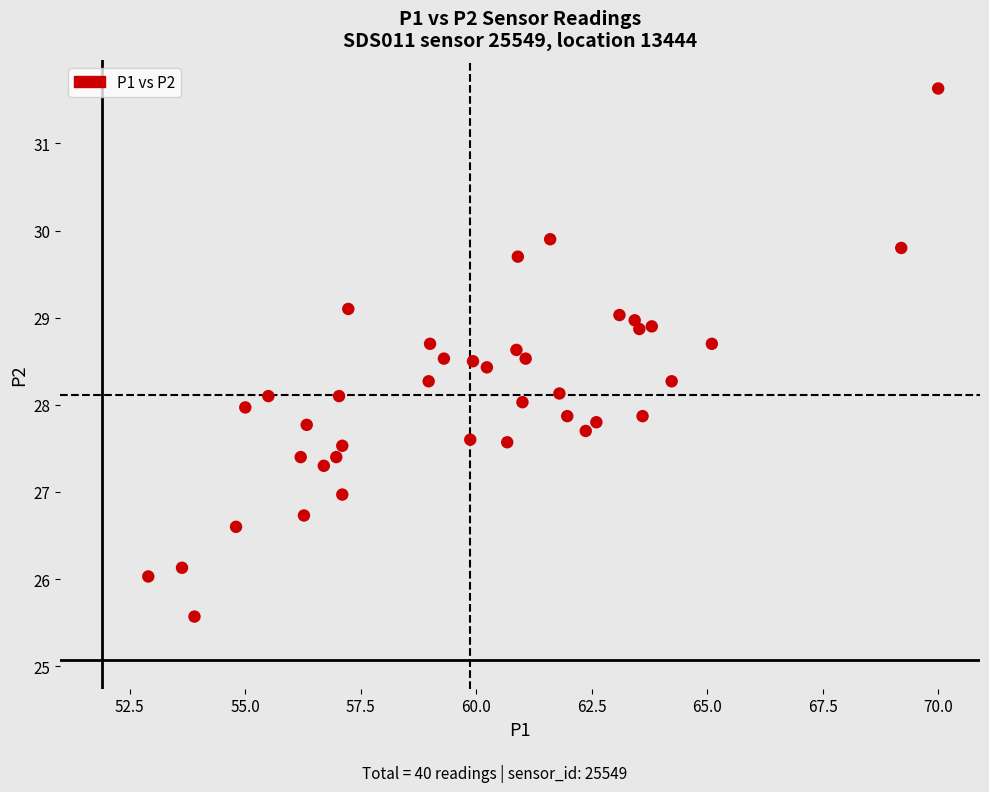

What is the range of X values (max minus min)?

17.1